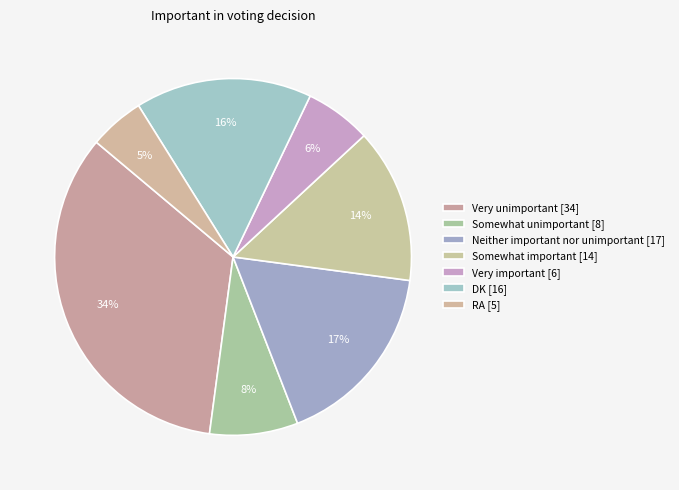

To the nearest percent, what percentage of the pie is Very important?

6%